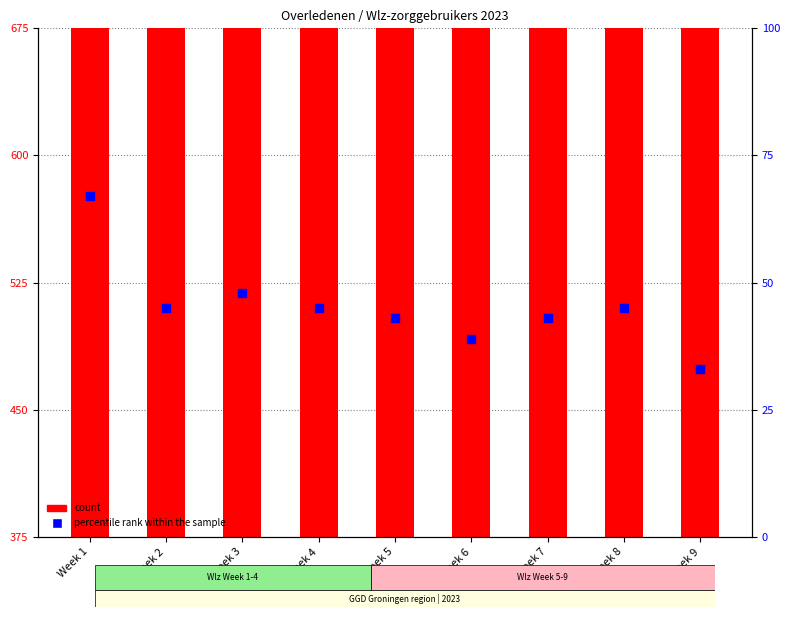

What are all the series names shown in the legend?

count, percentile rank within the sample